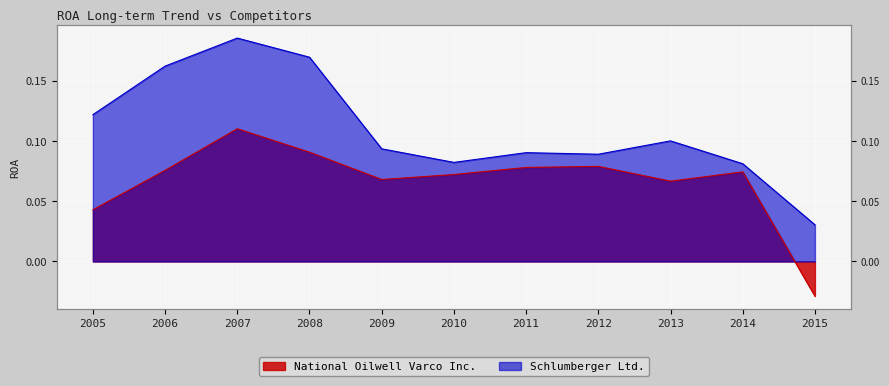

True or false: National Oilwell Varco Inc. and Schlumberger Ltd. intersect in this chart.

False